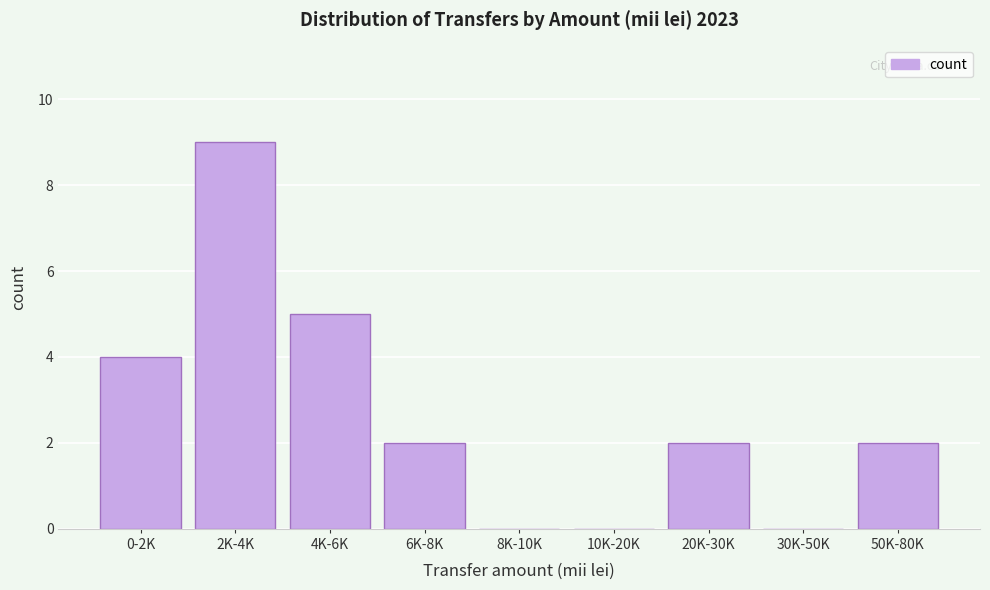

Reading left to right, extract all data points from this chart.

0-2K=4	2K-4K=9	4K-6K=5	6K-8K=2	8K-10K=0	10K-20K=0	20K-30K=2	30K-50K=0	50K-80K=2